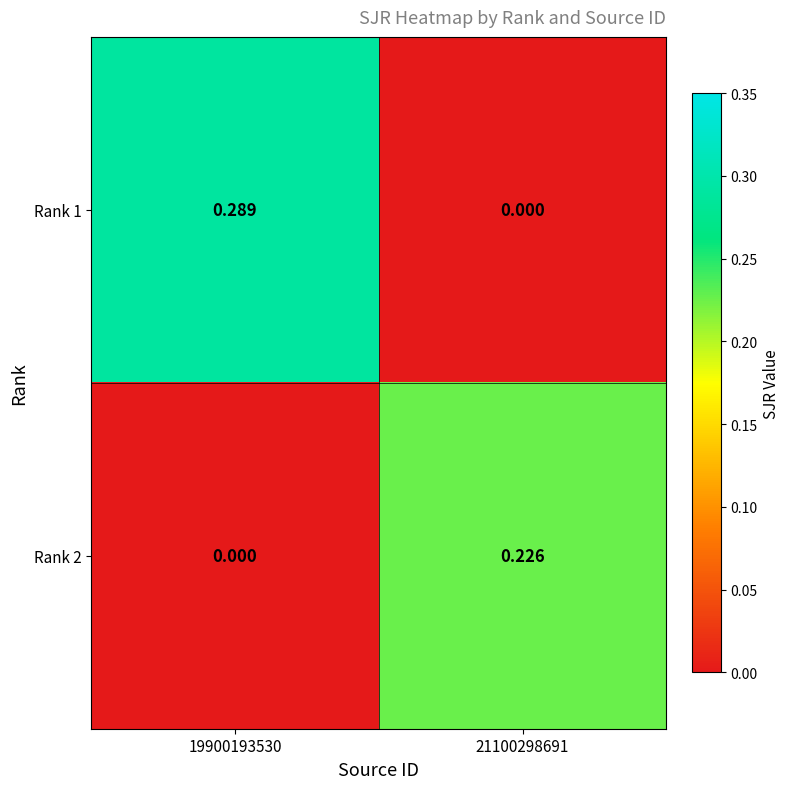

Is the value of Rank 2 at 21100298691 greater than the value of Rank 1 at 21100298691?

Yes